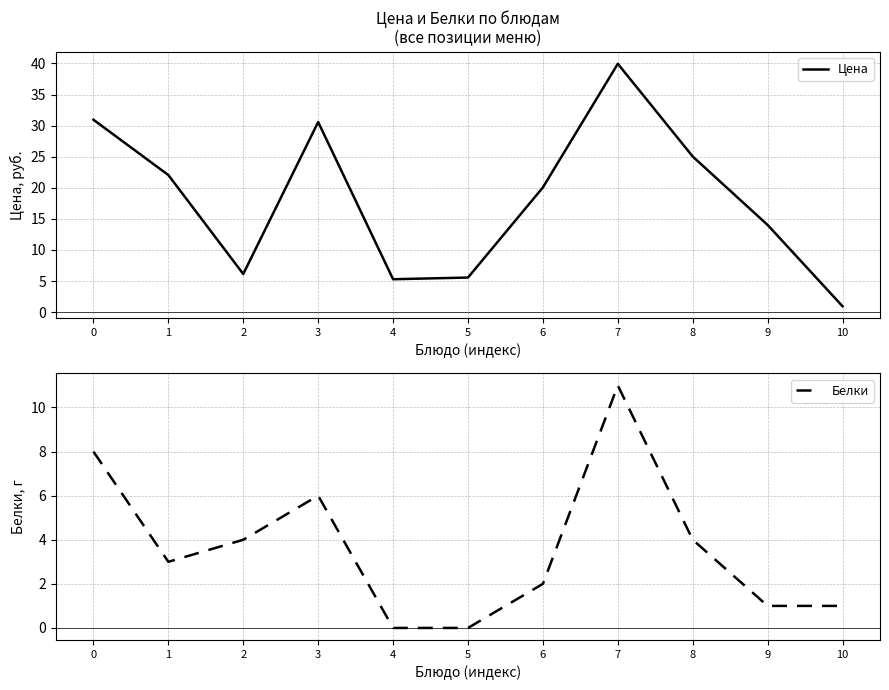

What value does the Белки series have at 1?

3